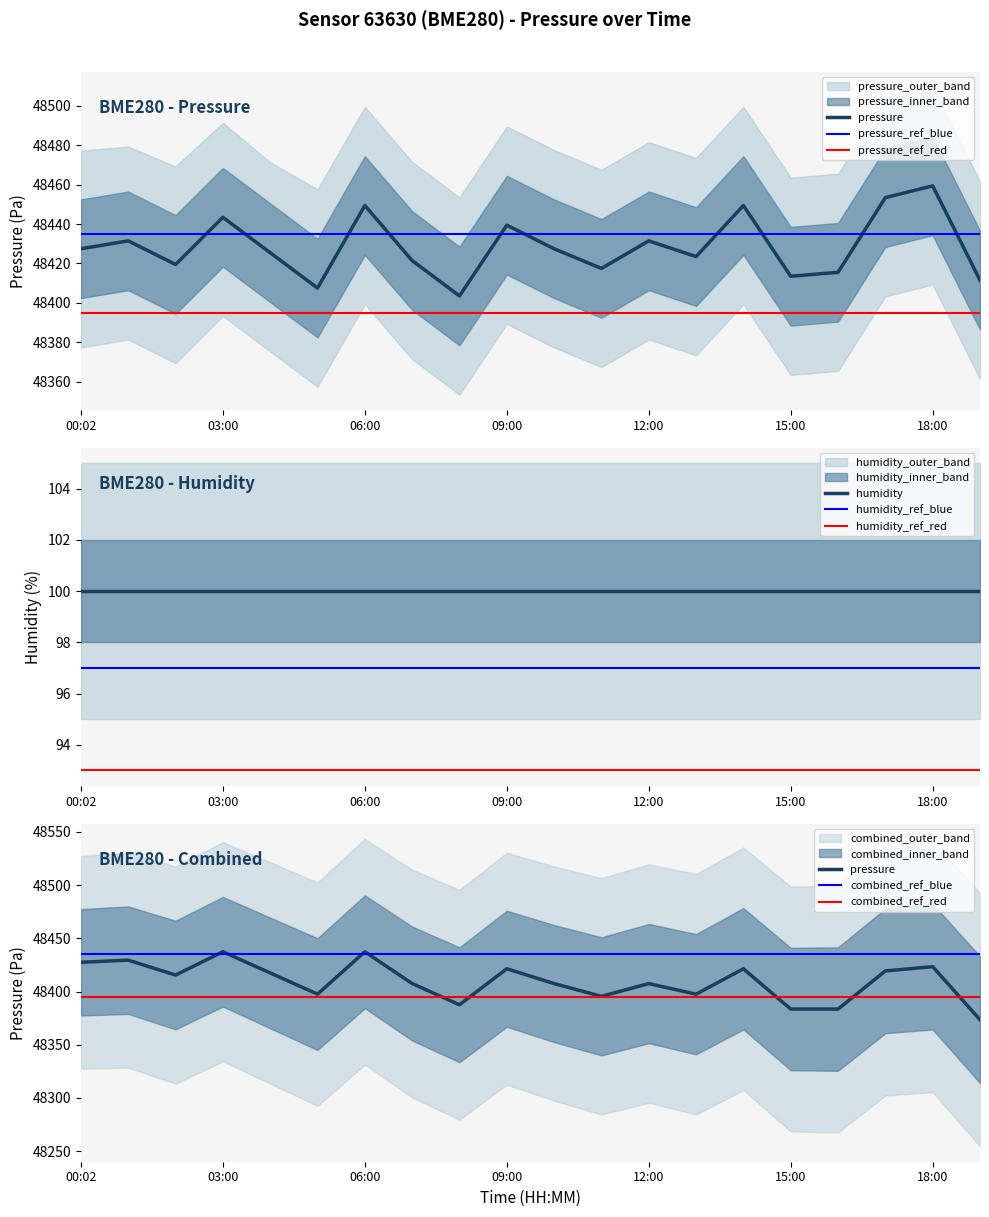

How many categories are shown in the chart?

20